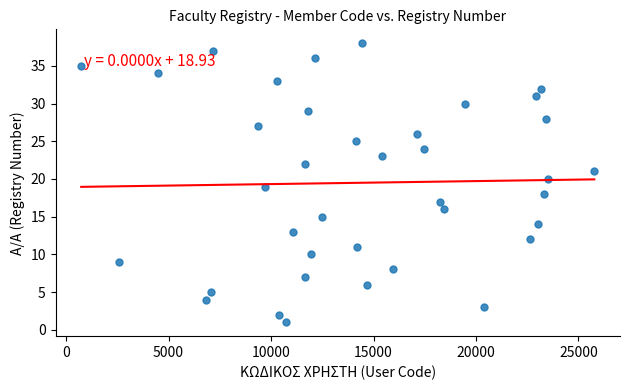

What is the range of X values (max minus min)?

25037